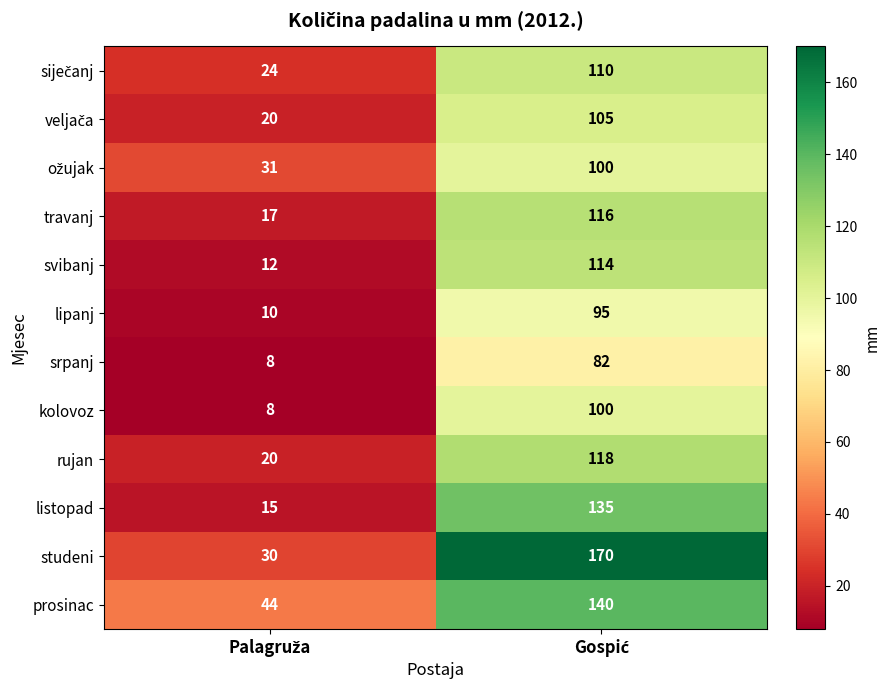

What is the average value of the listopad series?

75